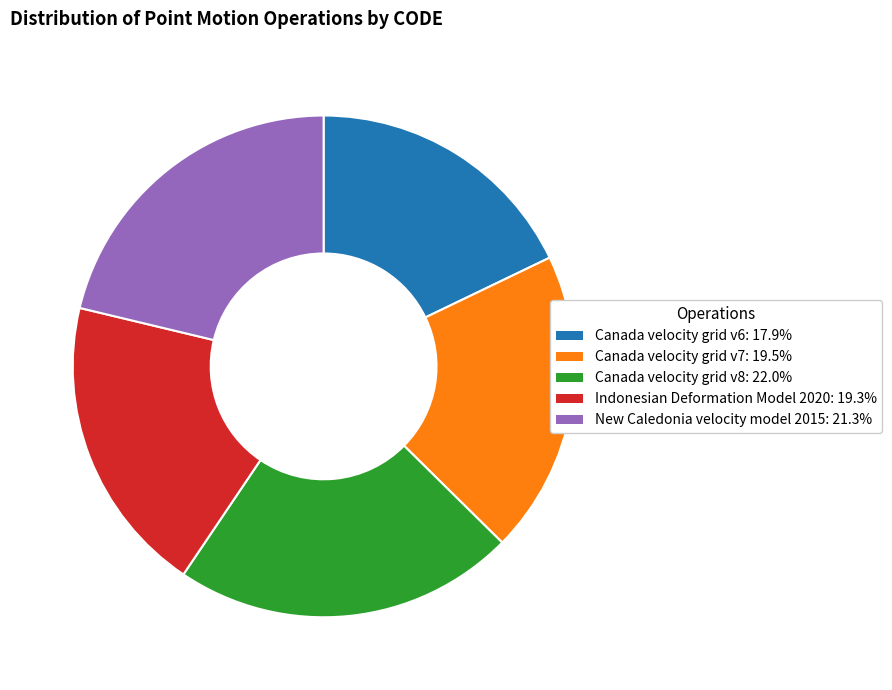

Combined, do Canada velocity grid v8 and Canada velocity grid v7 account for over 50%?

No